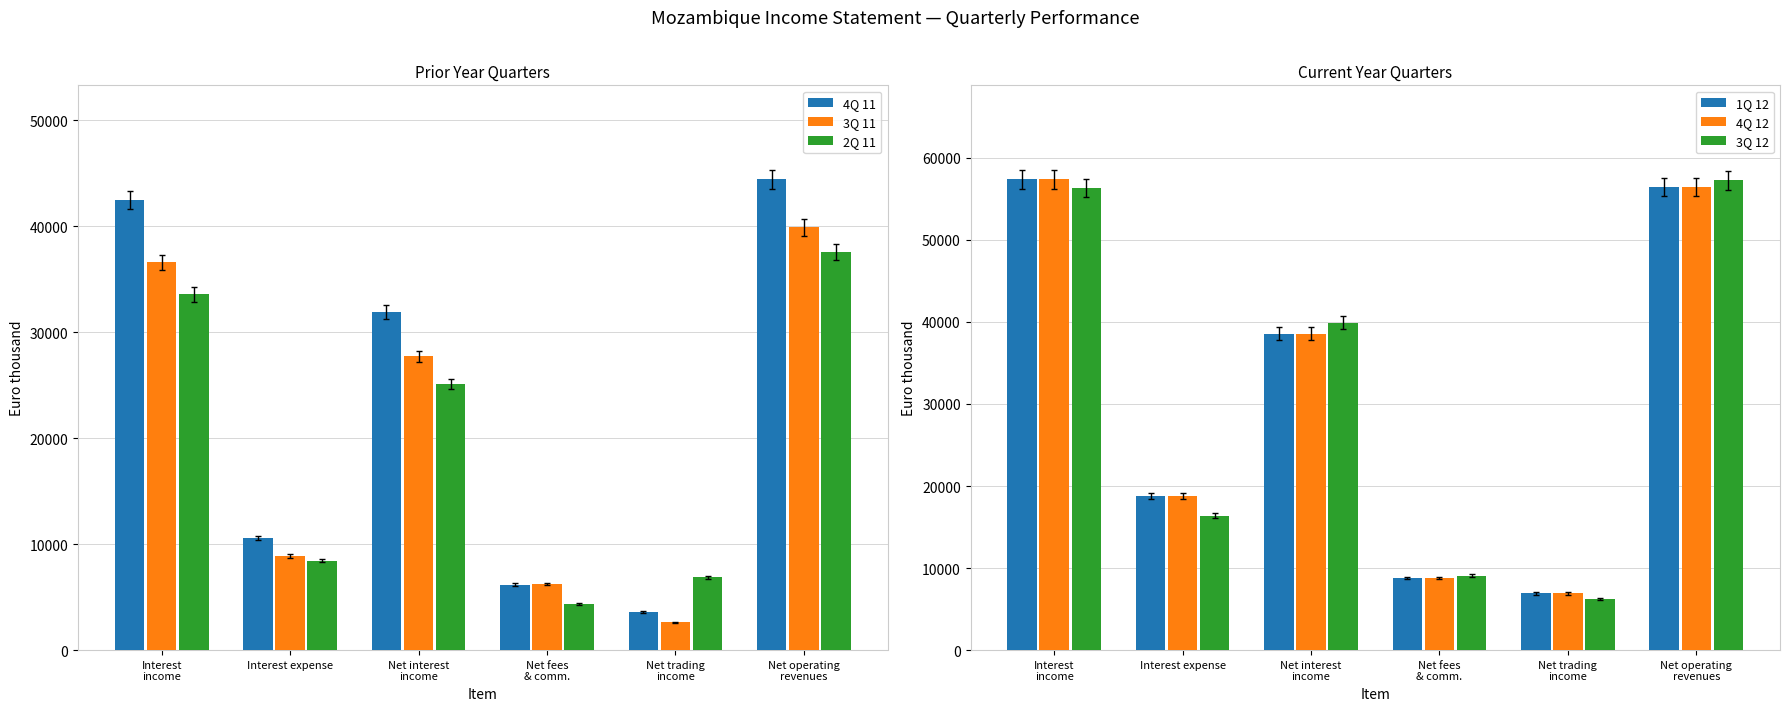

What is the total value across all series at Net interest
income?

201773